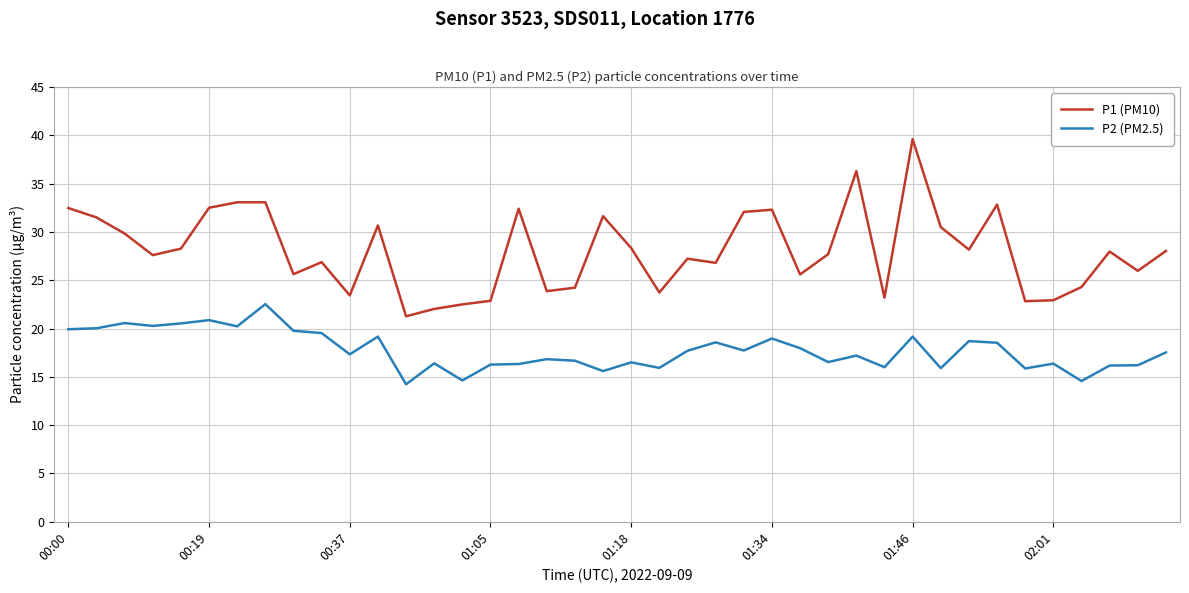

List the series in order of their overall mean, highest first.

P1 (PM10), P2 (PM2.5)